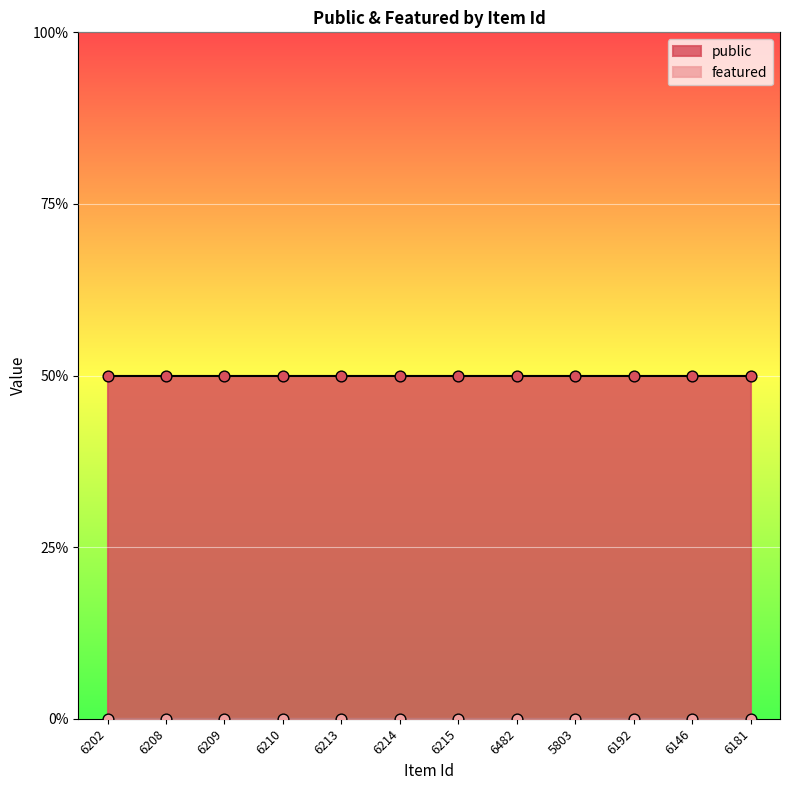

Which series has the largest total across all categories?

public